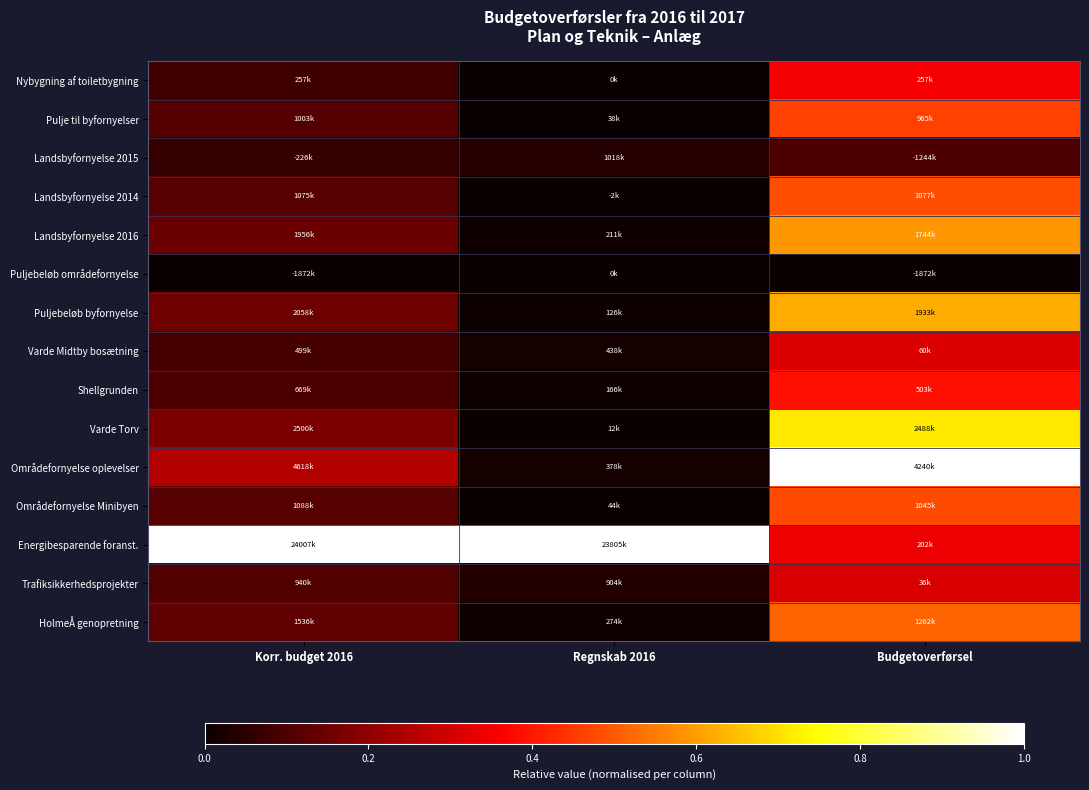

Which series has the largest total across all categories?

Energibesparende foranst.